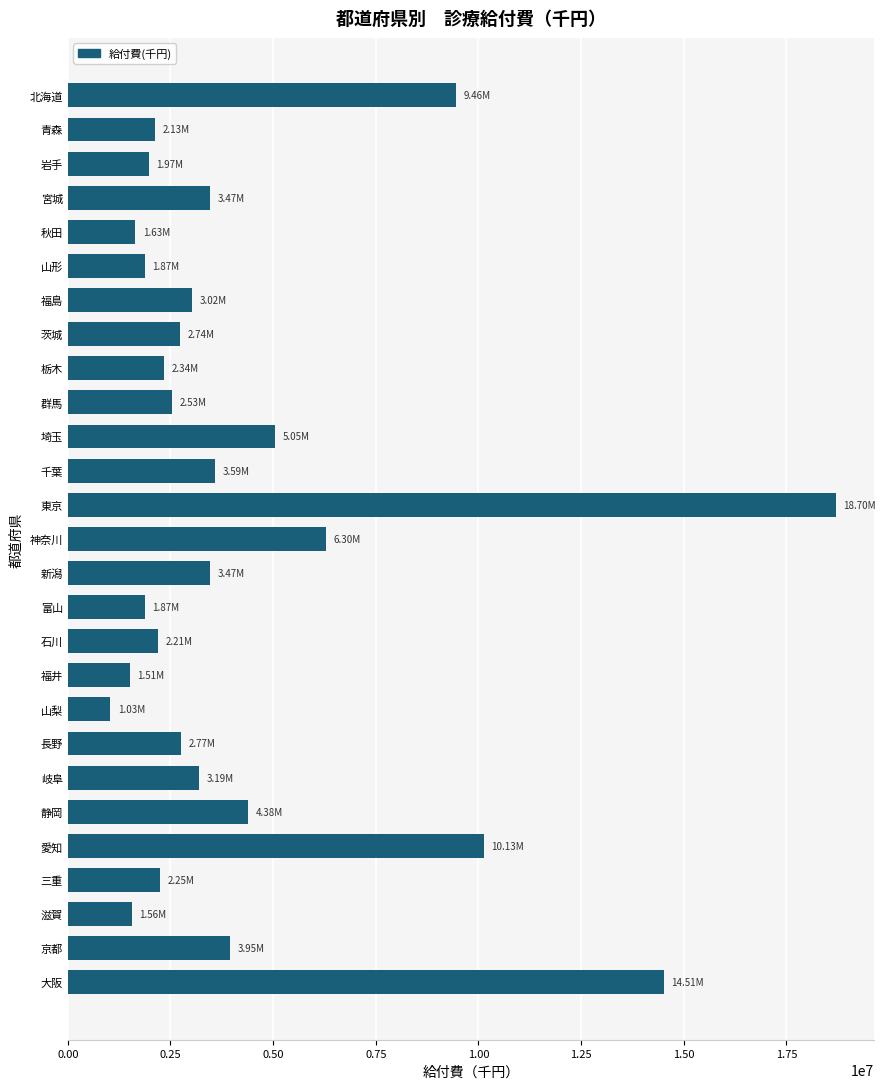

What is the change in value from 愛知 to 秋田?

-8494157.0